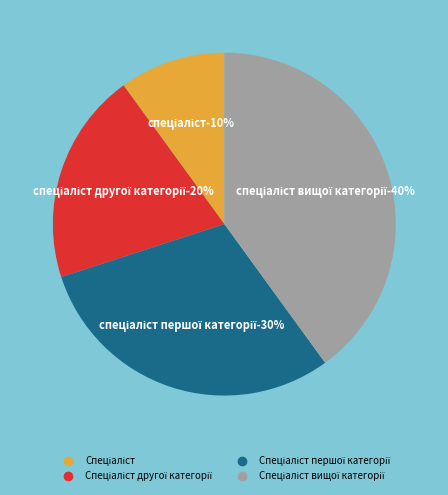

Which category has the biggest portion of the pie?

Спеціаліст вищої категорії